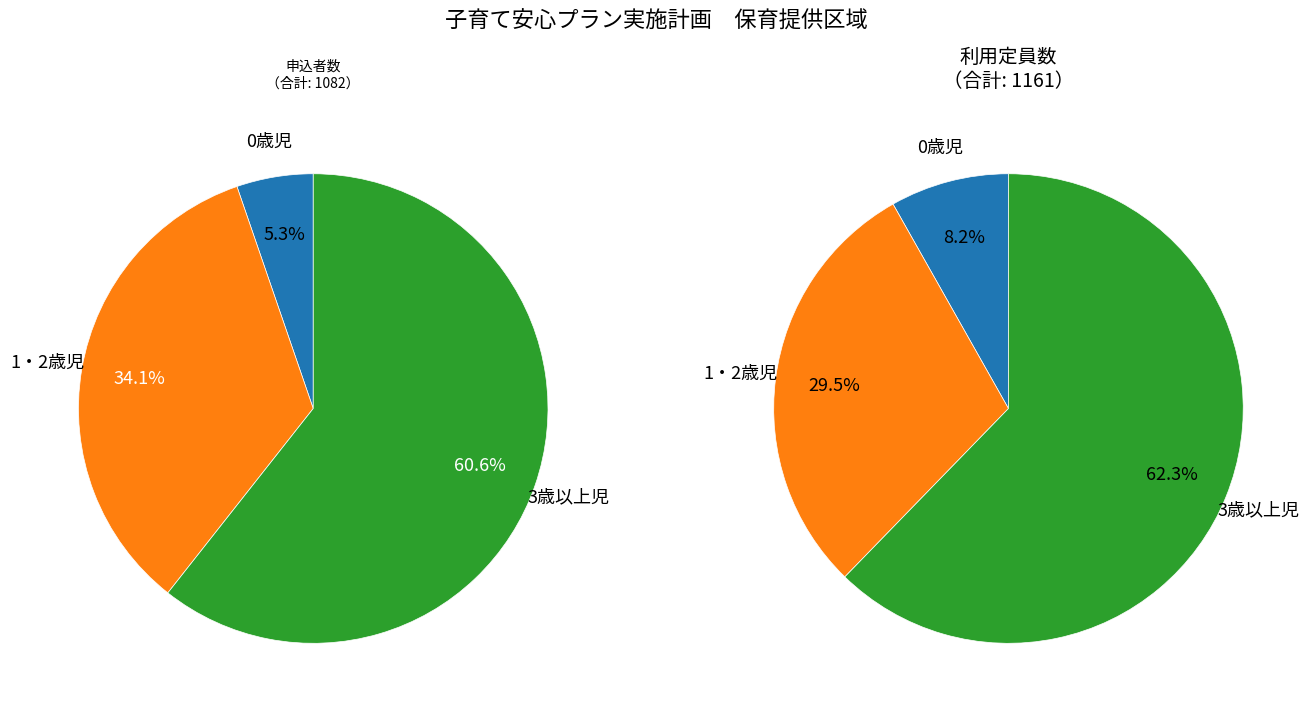

Which slice represents more than half of the pie?

3歳以上児